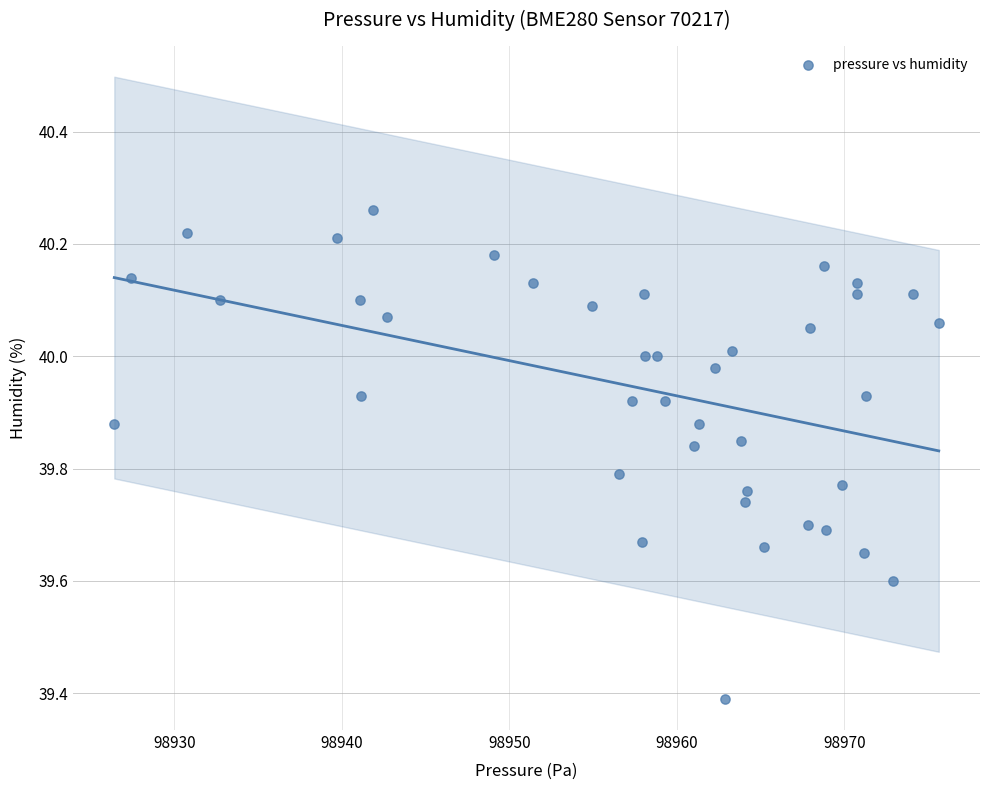

What is the range of X values (max minus min)?

49.2